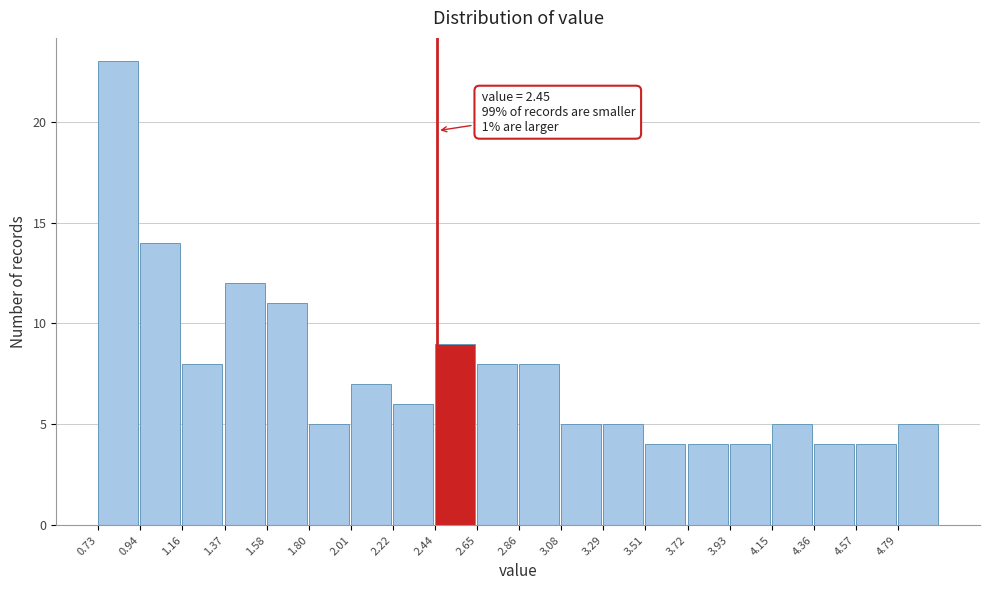

Over which range of the x-axis is the bar tallest?

0.75 to 0.95